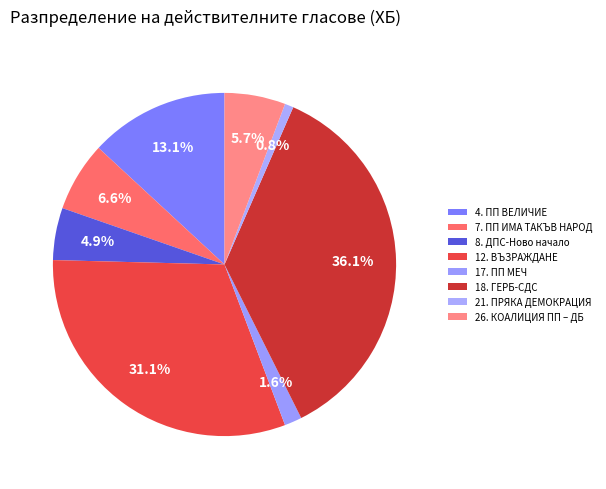

Combined, do 21. ПРЯКА ДЕМОКРАЦИЯ and 4. ПП ВЕЛИЧИЕ account for over 50%?

No